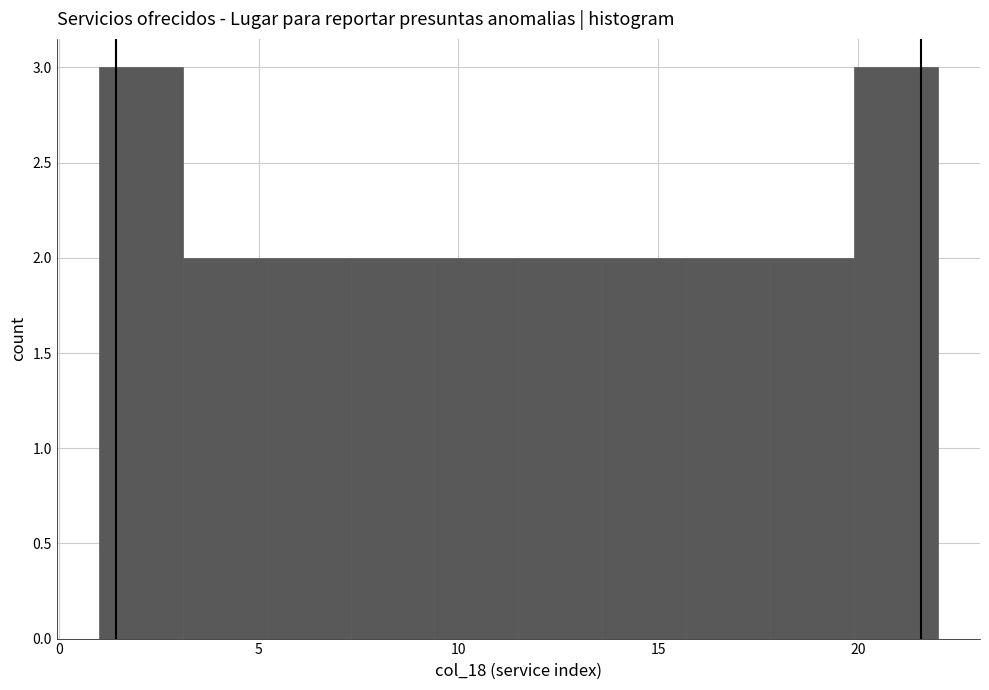

How tall is the bar that spans 1.0 to 3.1 on the x-axis? Neither the bar edges nor the heights are printed on the chart, so give them approximately, as read against the axes.

3